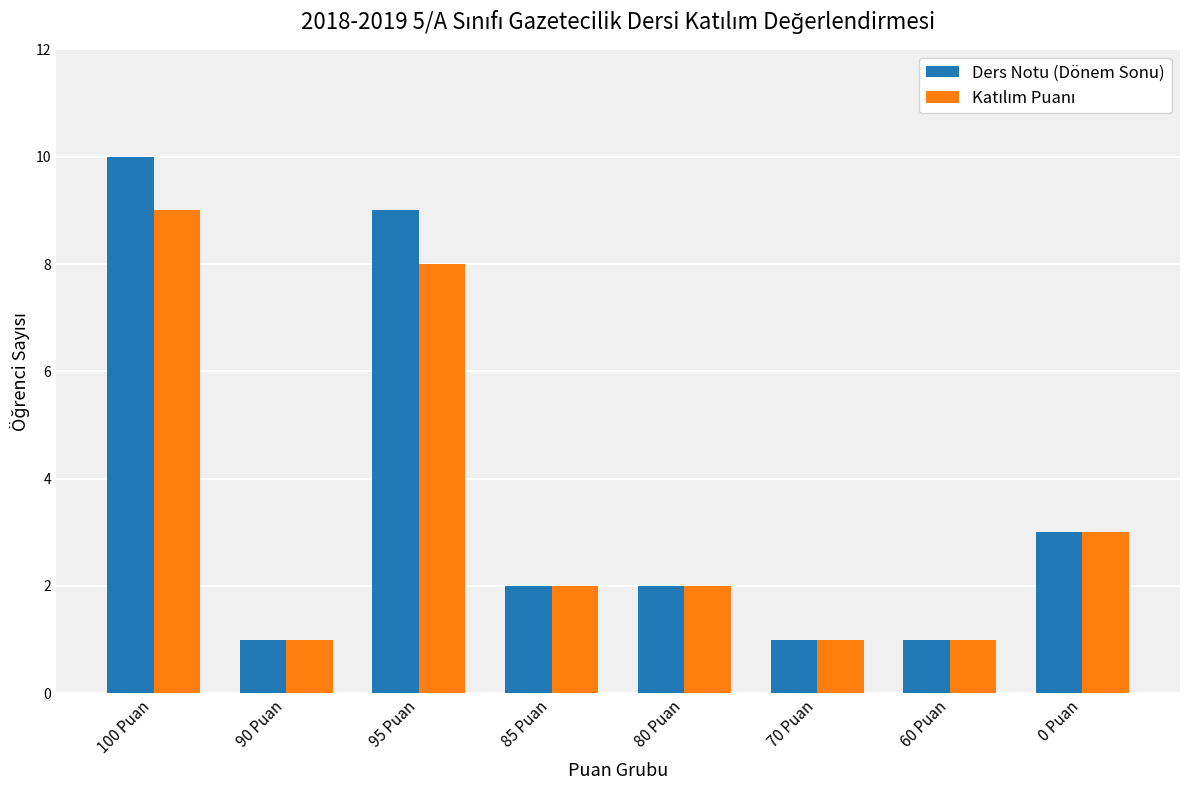

What is the greatest value displayed?

10